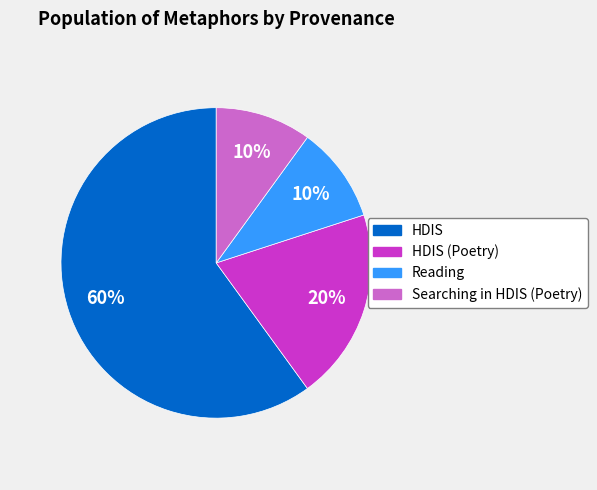

To the nearest percent, what is the average slice percentage?

25%